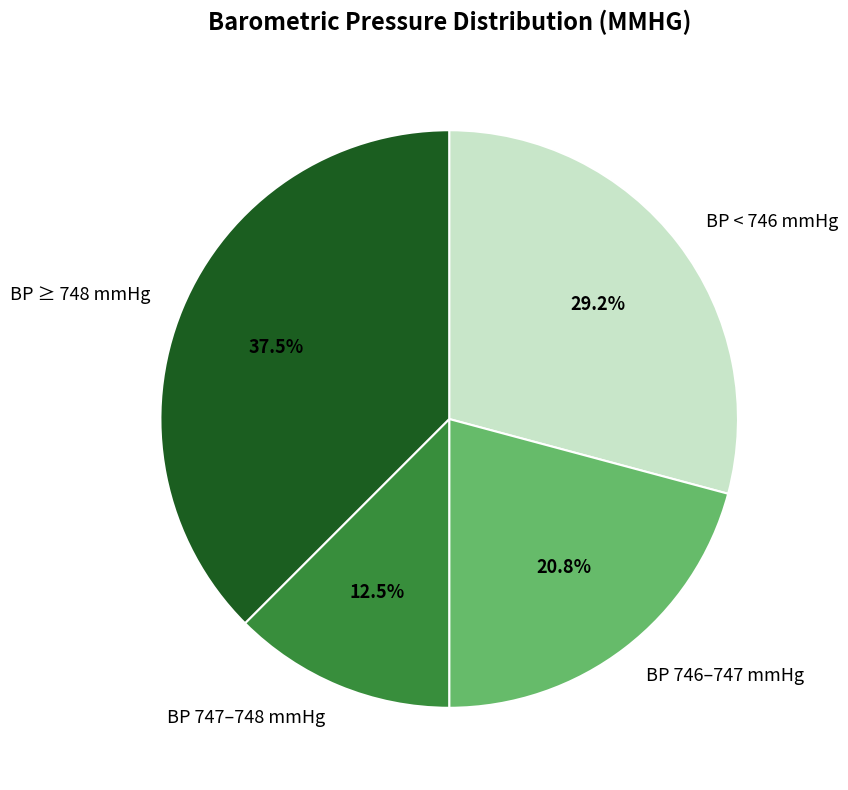

Rank the categories by value from highest to lowest.

BP ≥ 748 mmHg, BP < 746 mmHg, BP 746–747 mmHg, BP 747–748 mmHg